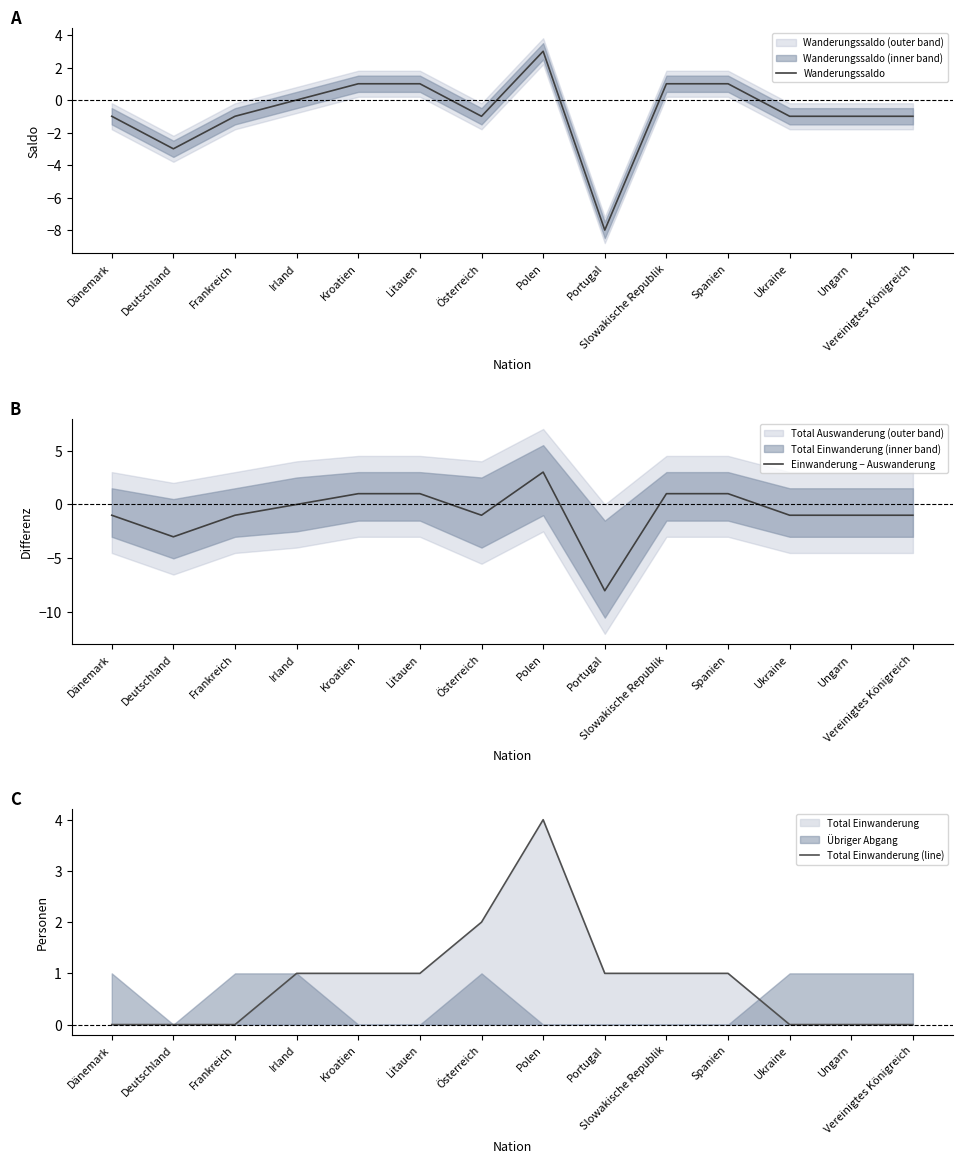

What is the average value of the Wanderungssaldo series?

-1